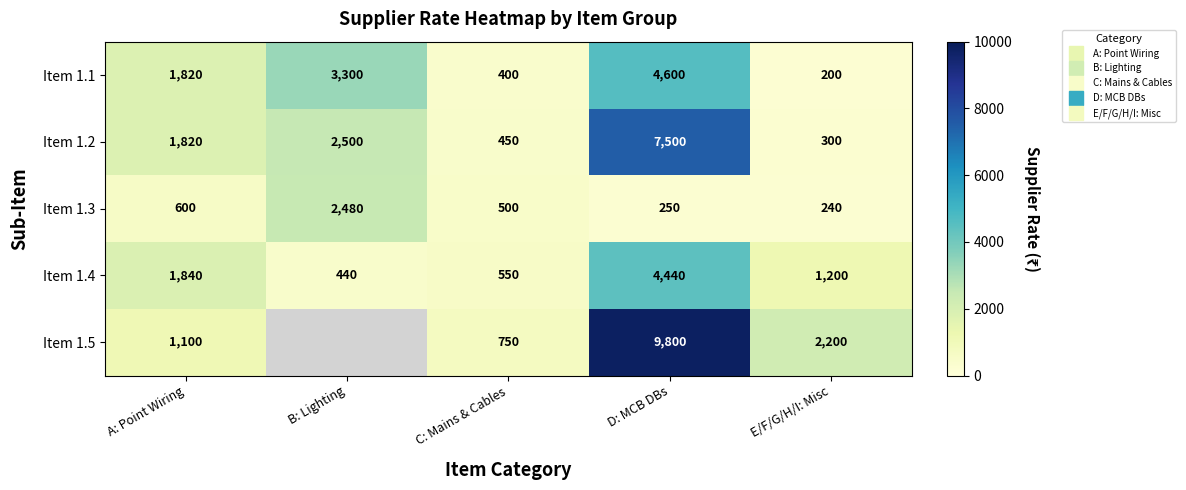

What is the difference between the Item 1.5 values at E/F/G/H/I: Misc and A: Point Wiring?

1100